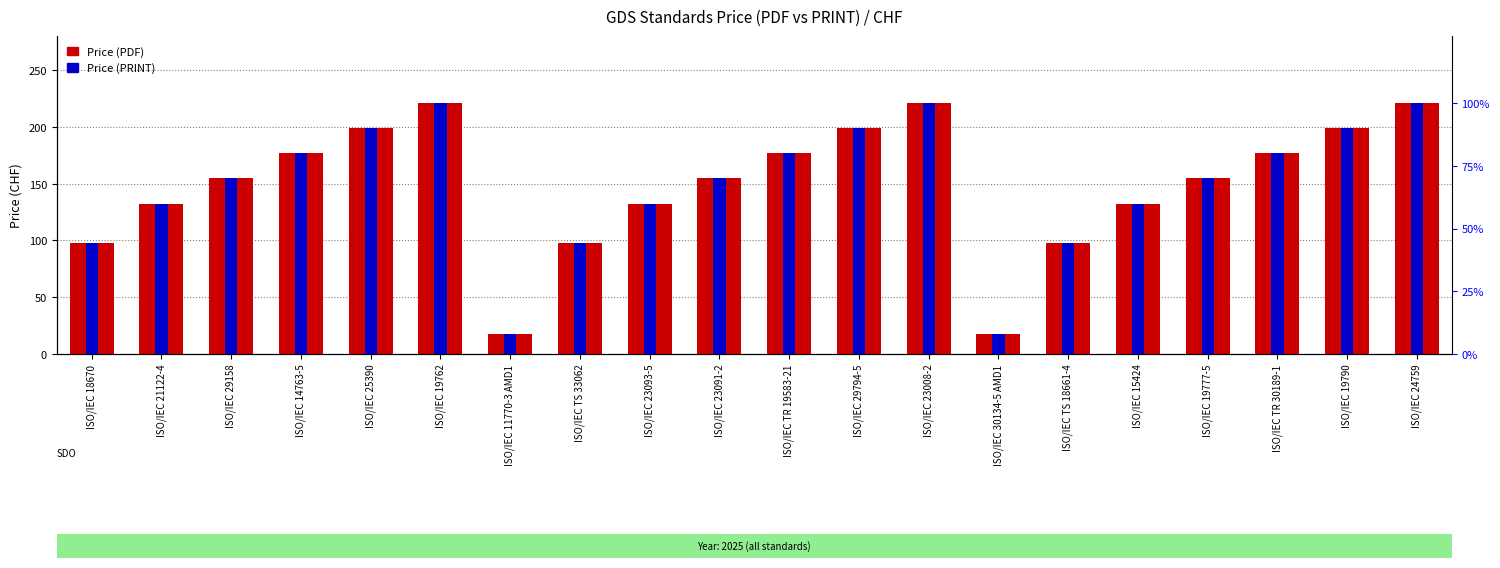

Count the number of data series in this chart.

2